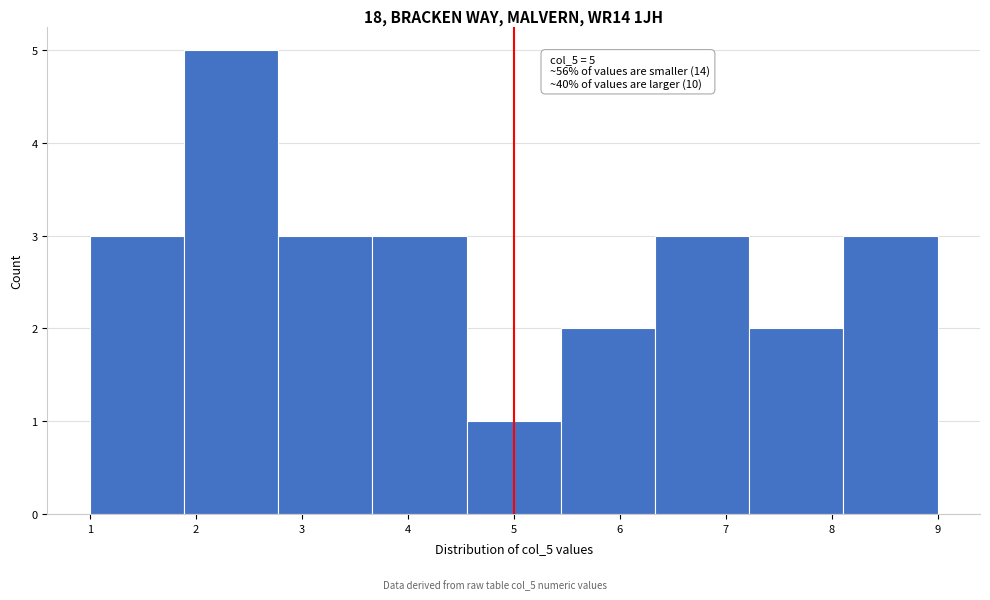

Over which range of the x-axis is the bar tallest?

1.9 to 2.8